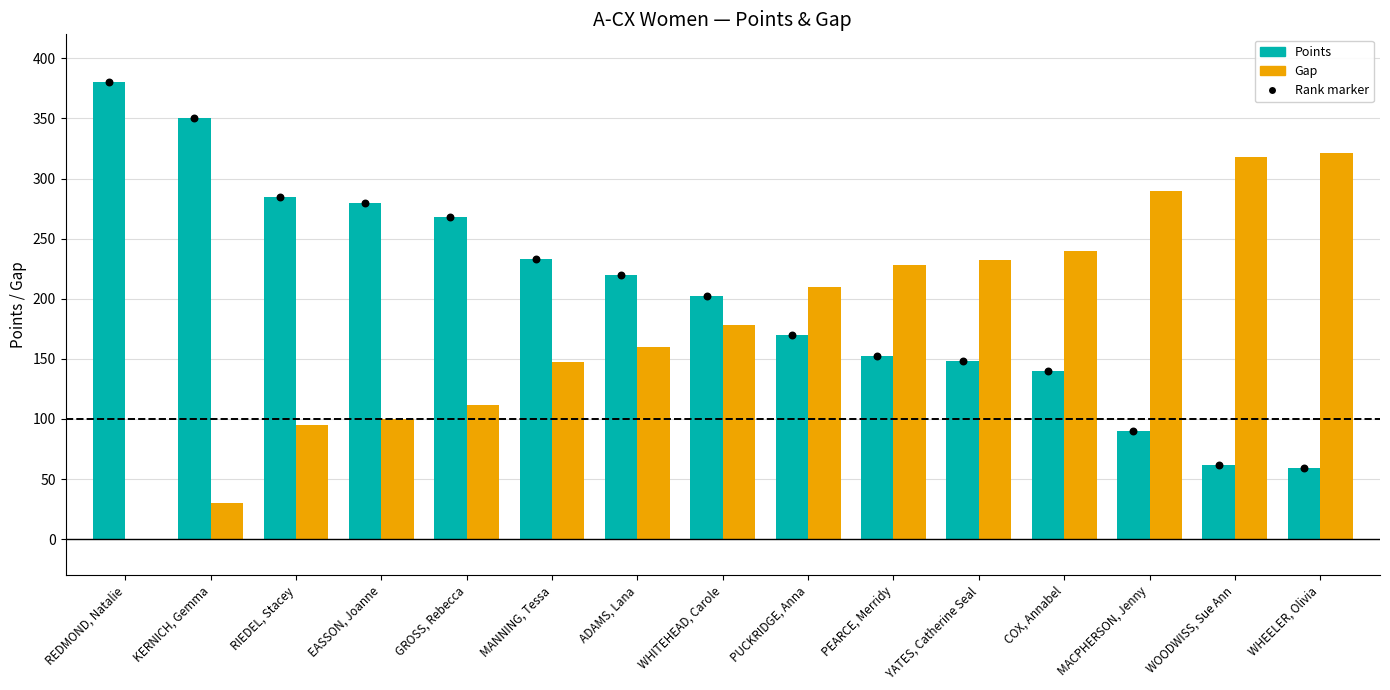

Which series has the largest Y range (max minus min)?

Points